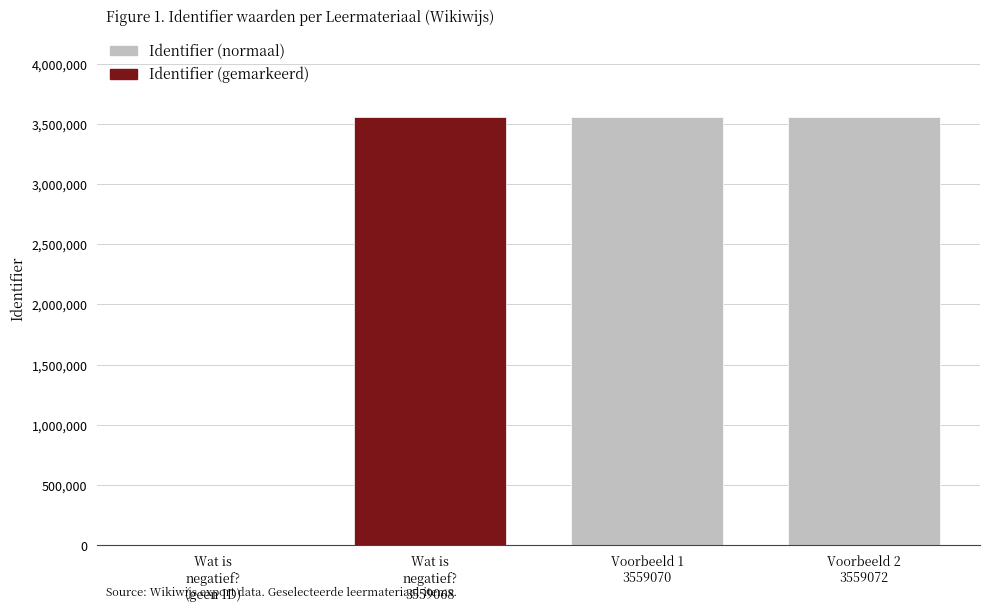

What is the greatest value displayed?

3559072